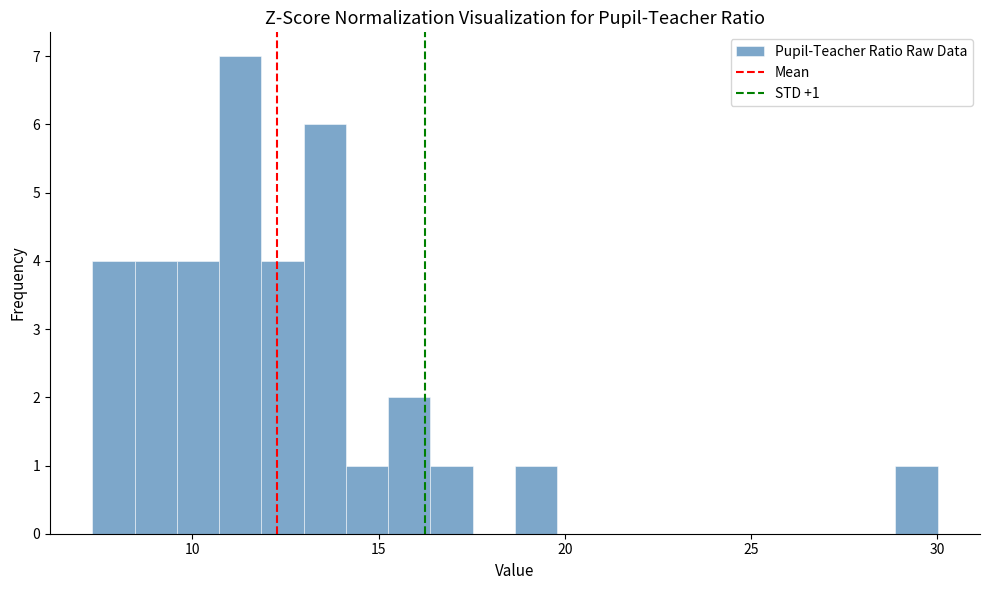

Read against the x-axis, roughly where is the centre of the tallest bar?

11.5